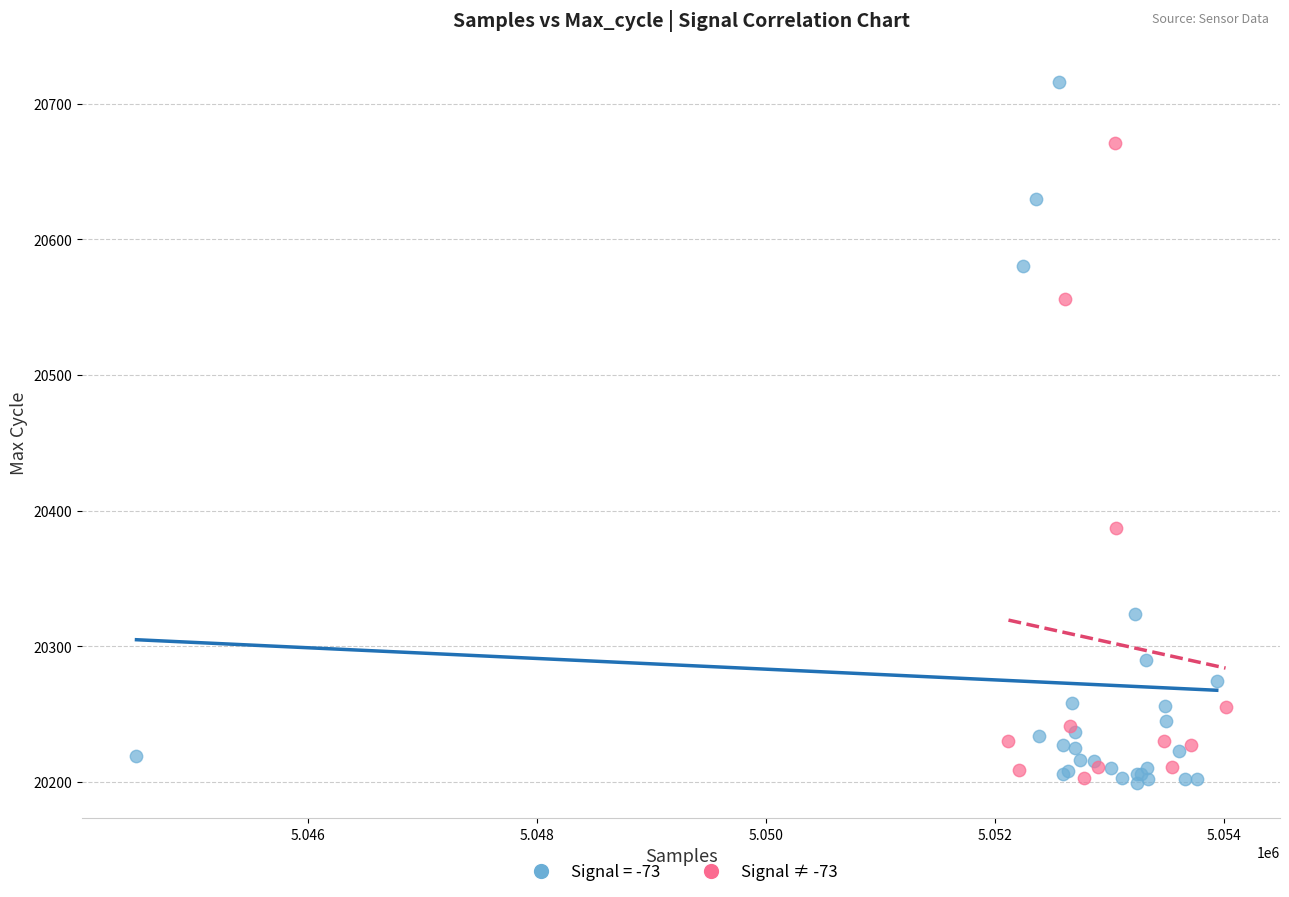

Which series reaches the maximum Y coordinate?

Signal = -73